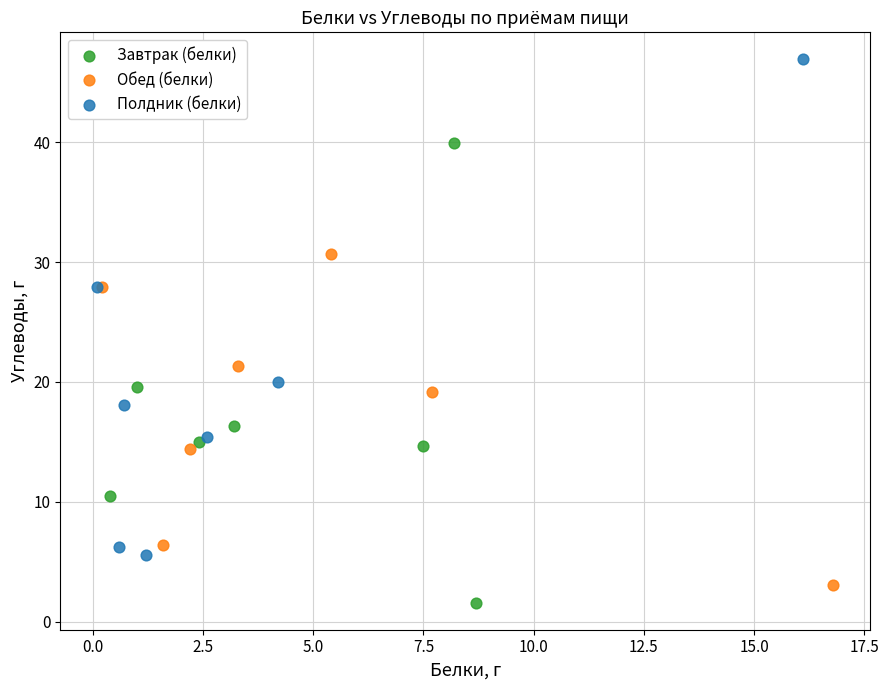

Which series reaches the maximum Y coordinate?

Полдник (белки)